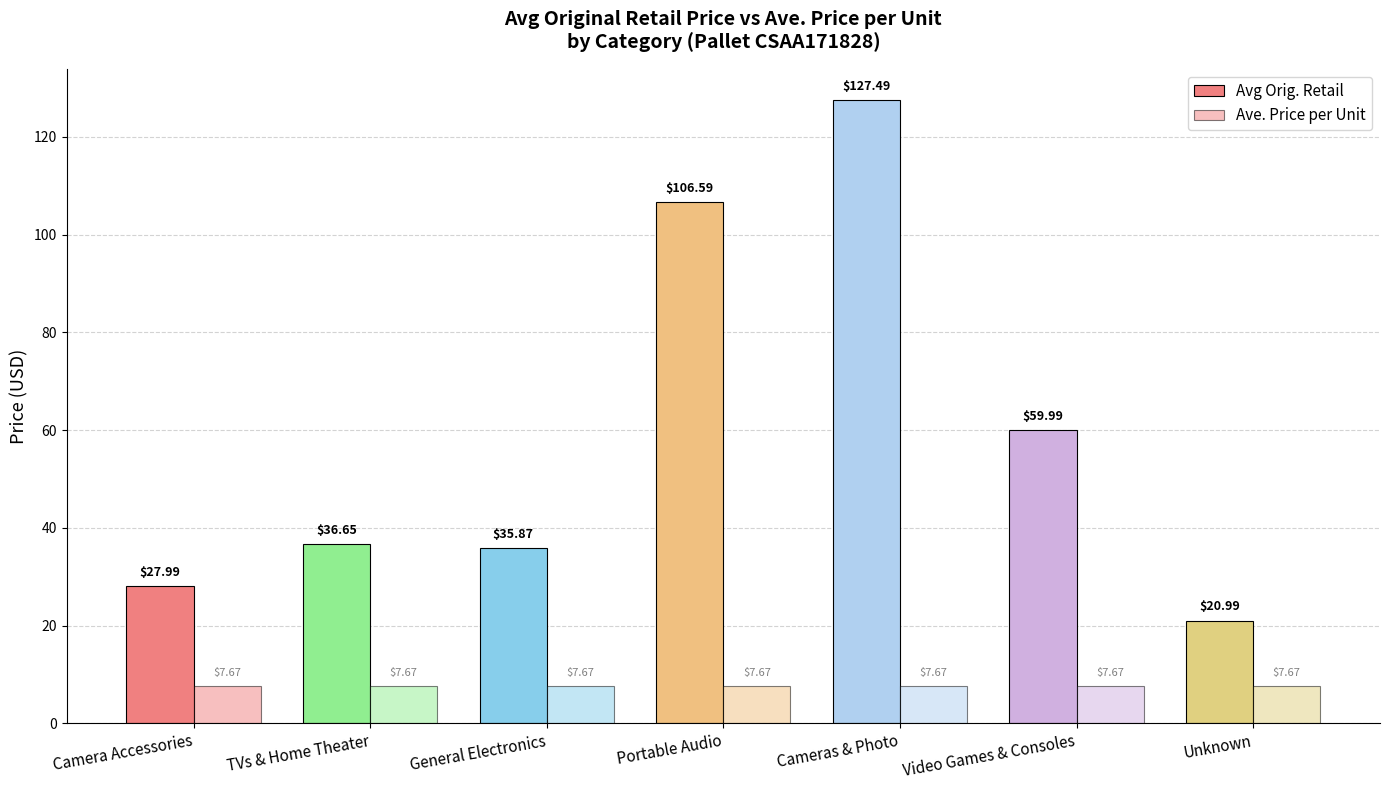

Where is Ave. Price per Unit nearest to the value 7?

Camera Accessories